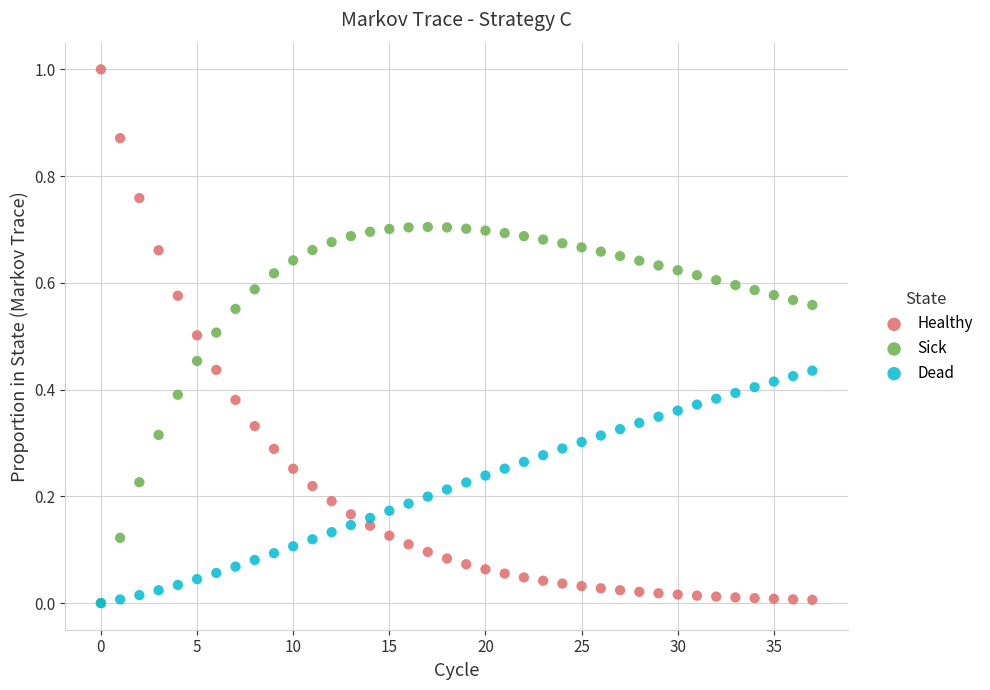

What are all the series names shown in the legend?

Healthy, Sick, Dead